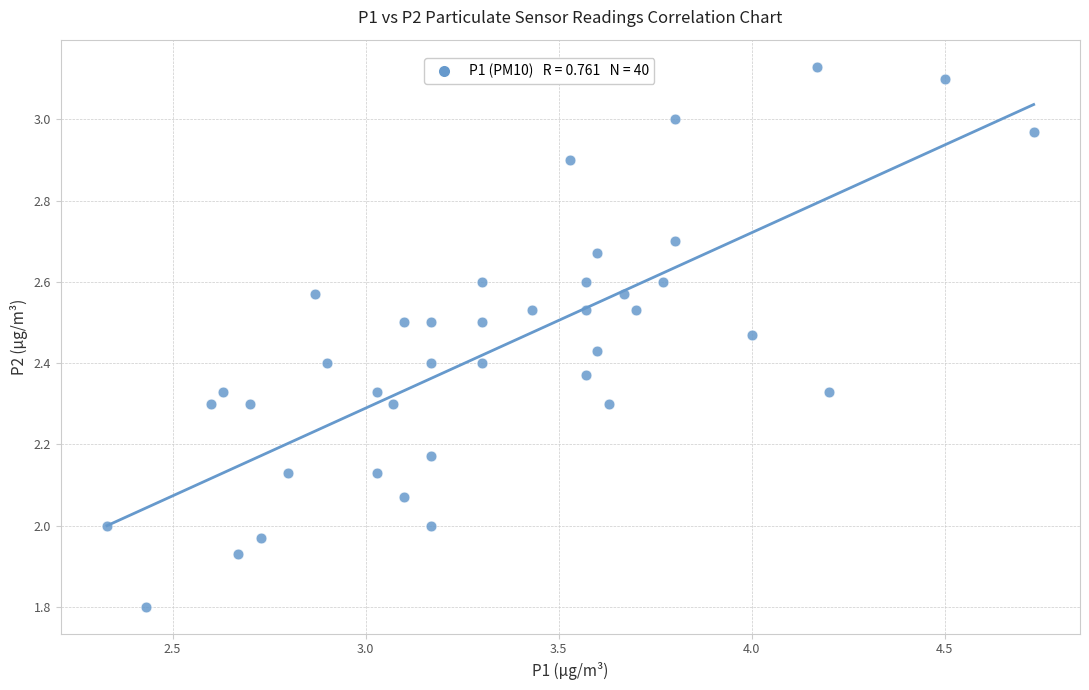

What is the range of Y values (max minus min)?

1.3